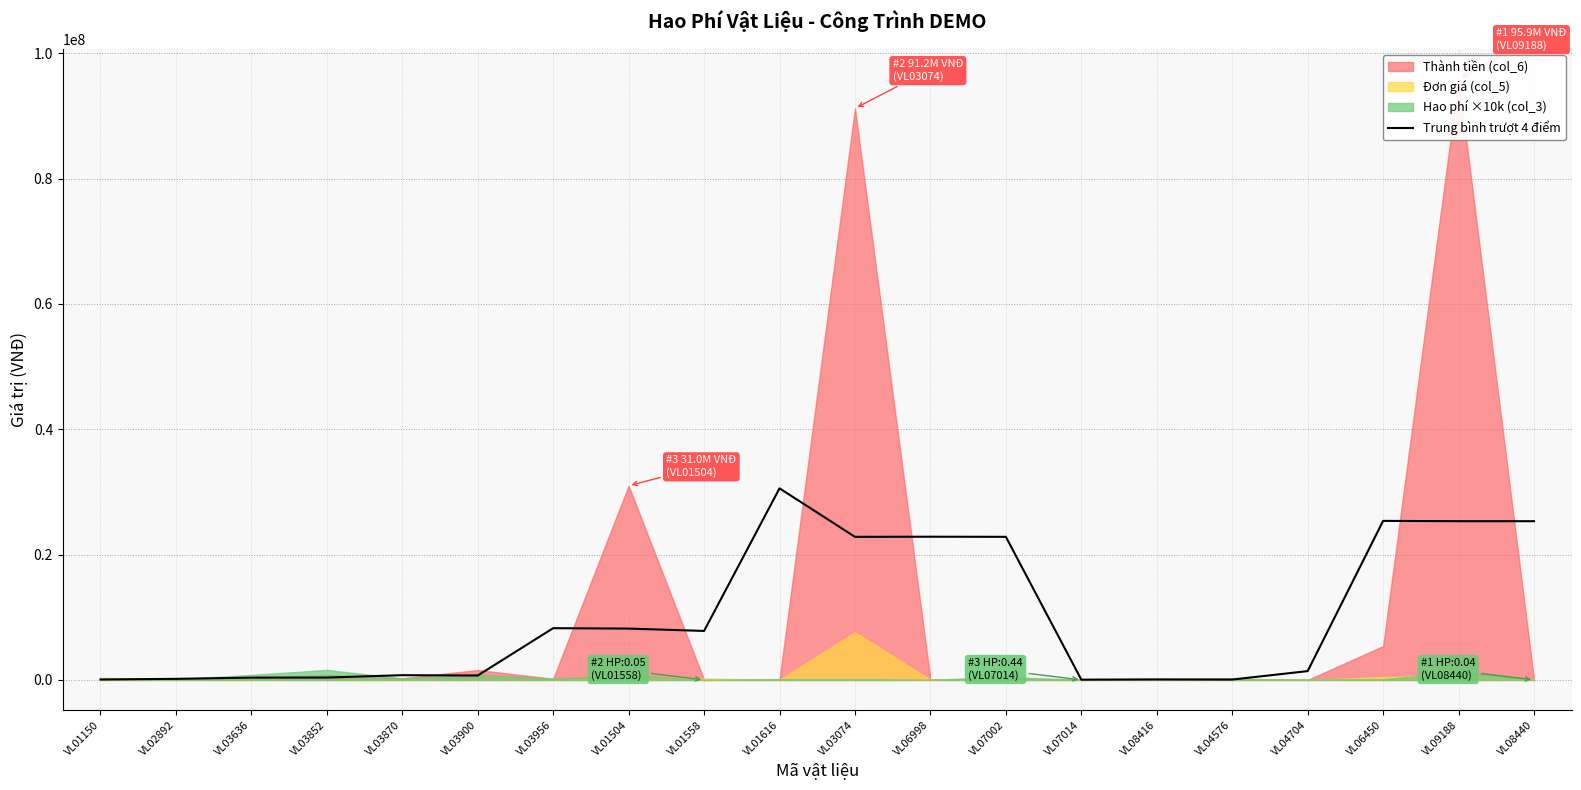

The chart shows a value of 22835084.1 at VL07002. True or false?

True